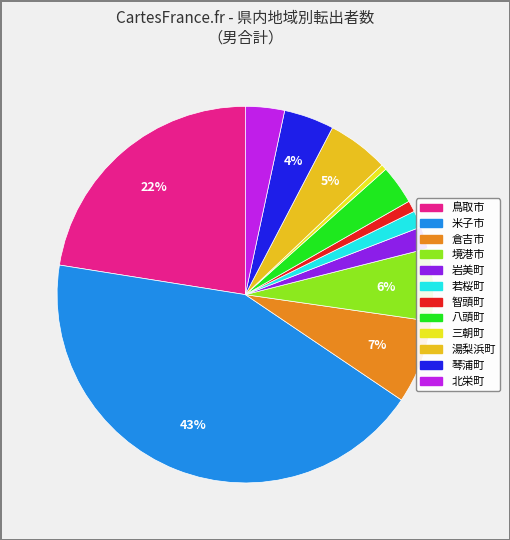

Combined, do 倉吉市 and 若桜町 account for over 50%?

No